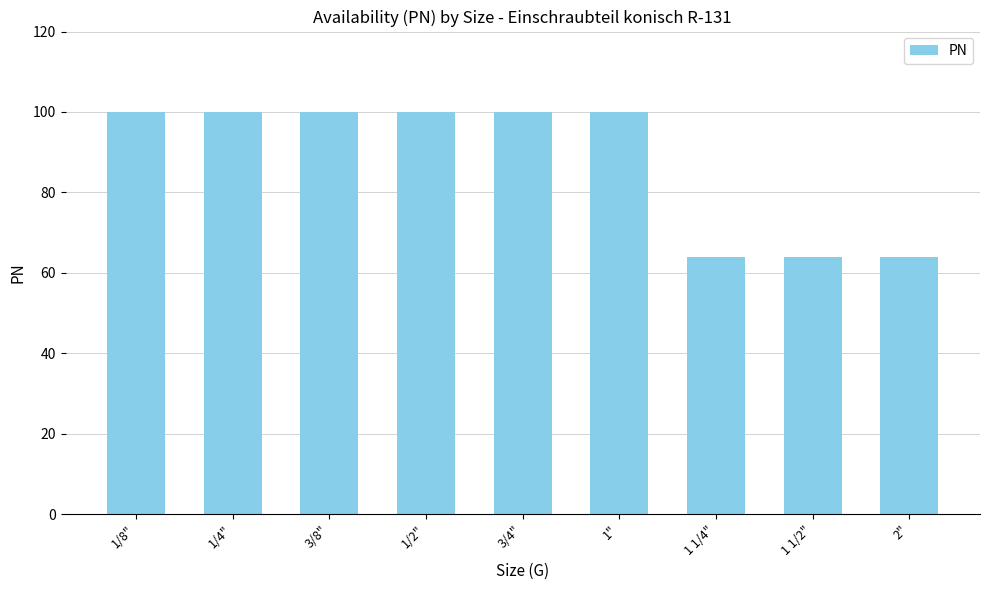

The chart shows a value of 156 at 1/8". True or false?

False